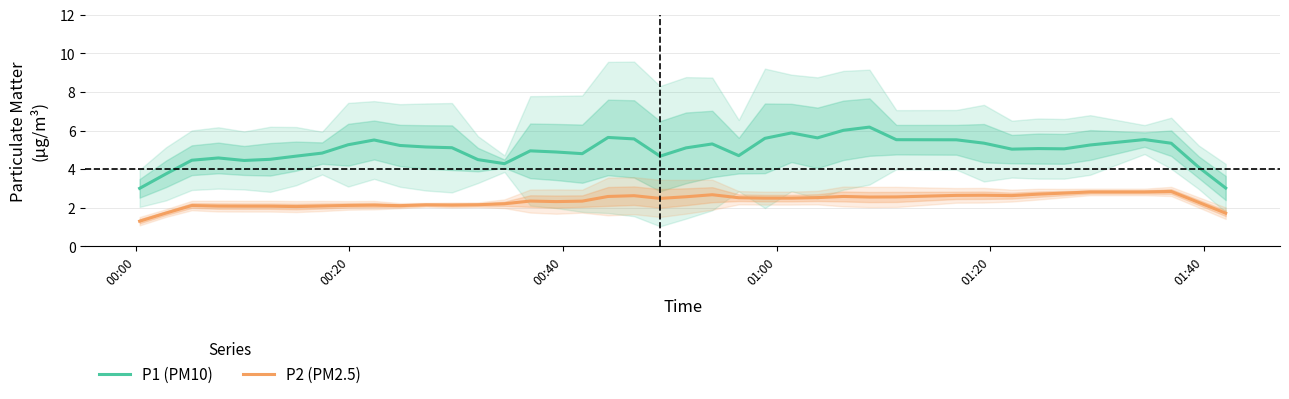

Which series has the largest range (max minus min)?

P1 (PM10)